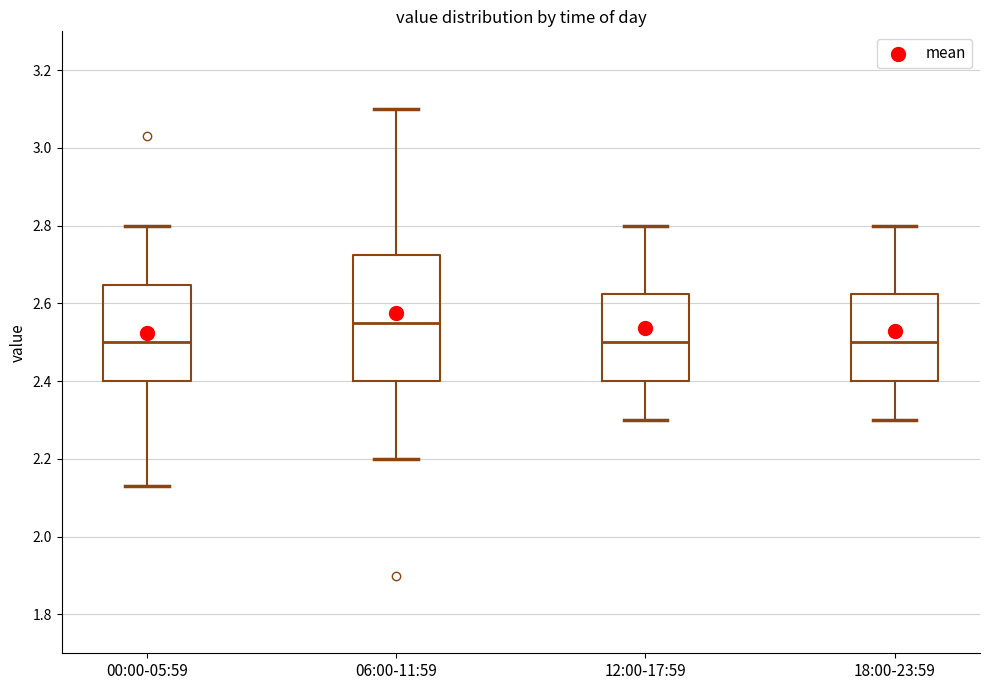

Which box is the tallest, from its lower edge to its upper edge?

06:00-11:59